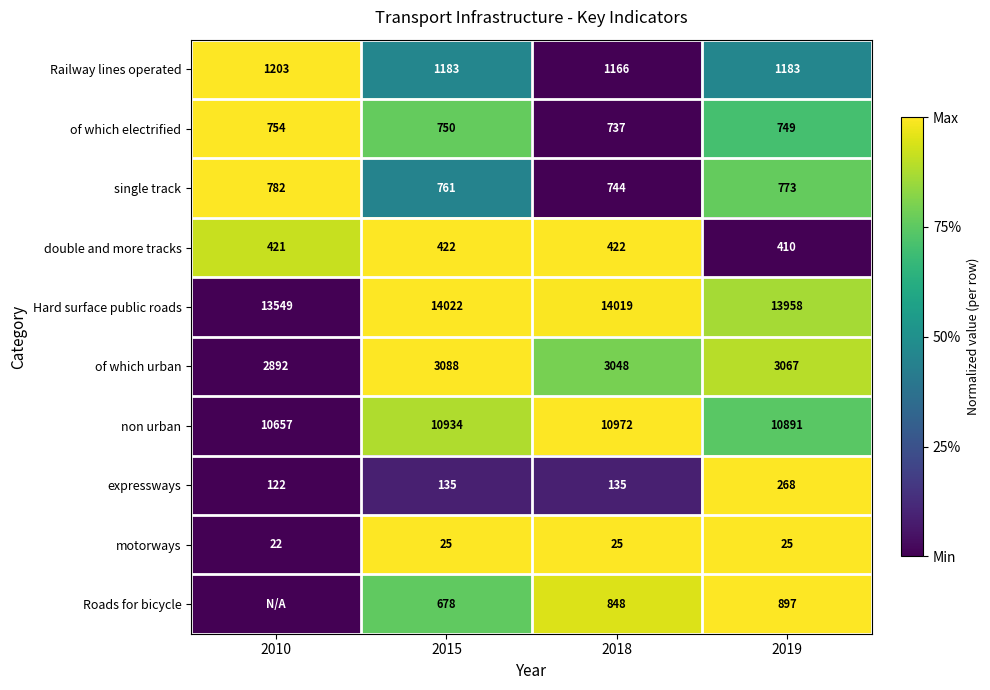

What is the difference between the highest and lowest values at 2019?

13933